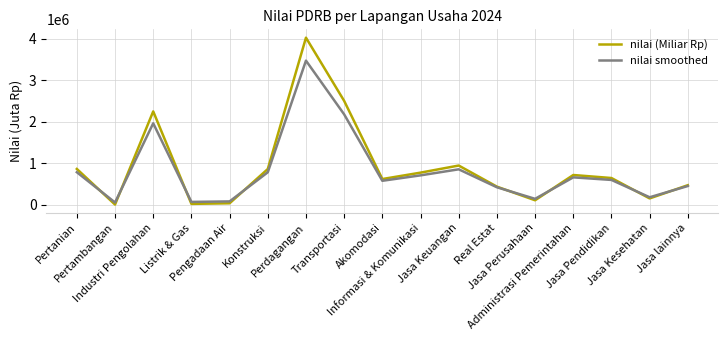

At which label does nilai (Miliar Rp) reach its peak?

Perdagangan